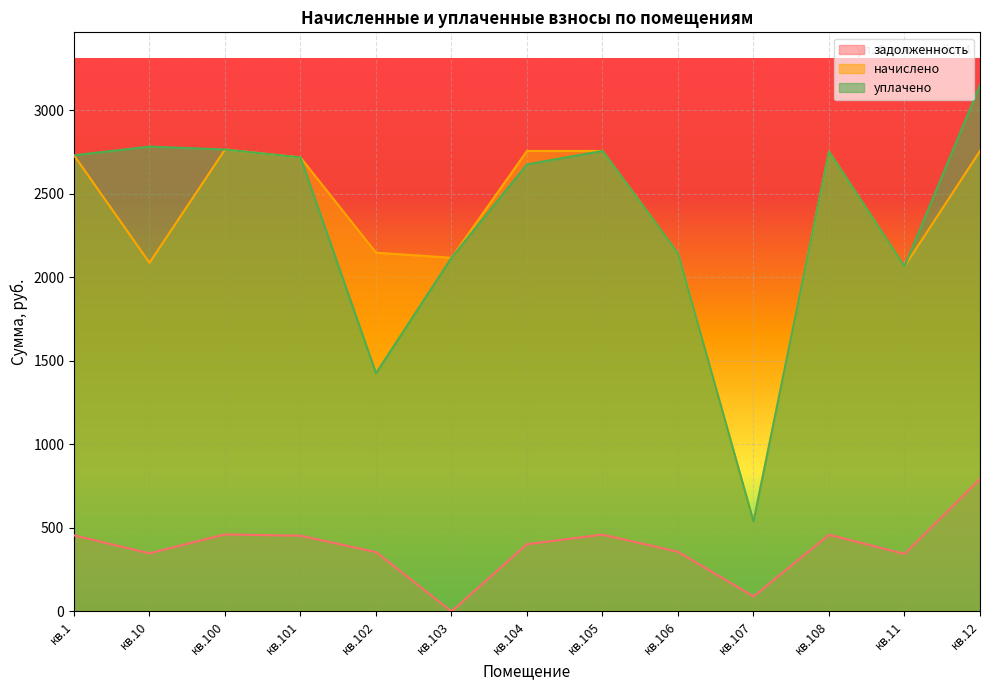

At which label does начислено first exceed 2717?

кв.1